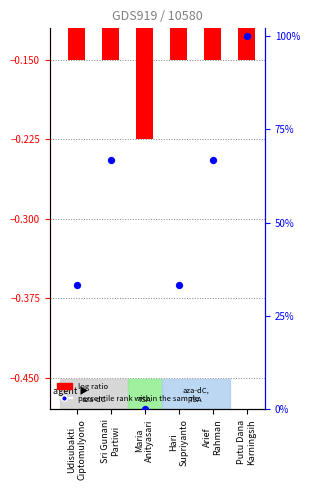

What is the total value across all series at Sri Gunani
Partiwi?

66.5